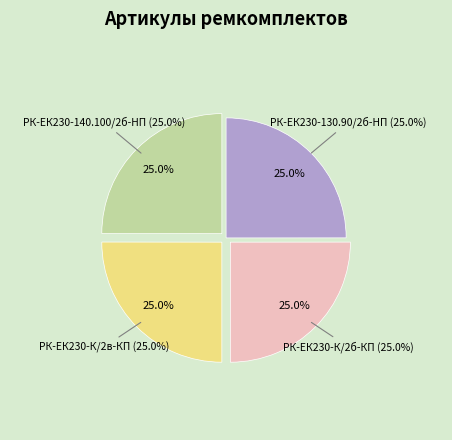

Which category has the biggest portion of the pie?

РК-ЕК230-К/2в-КП